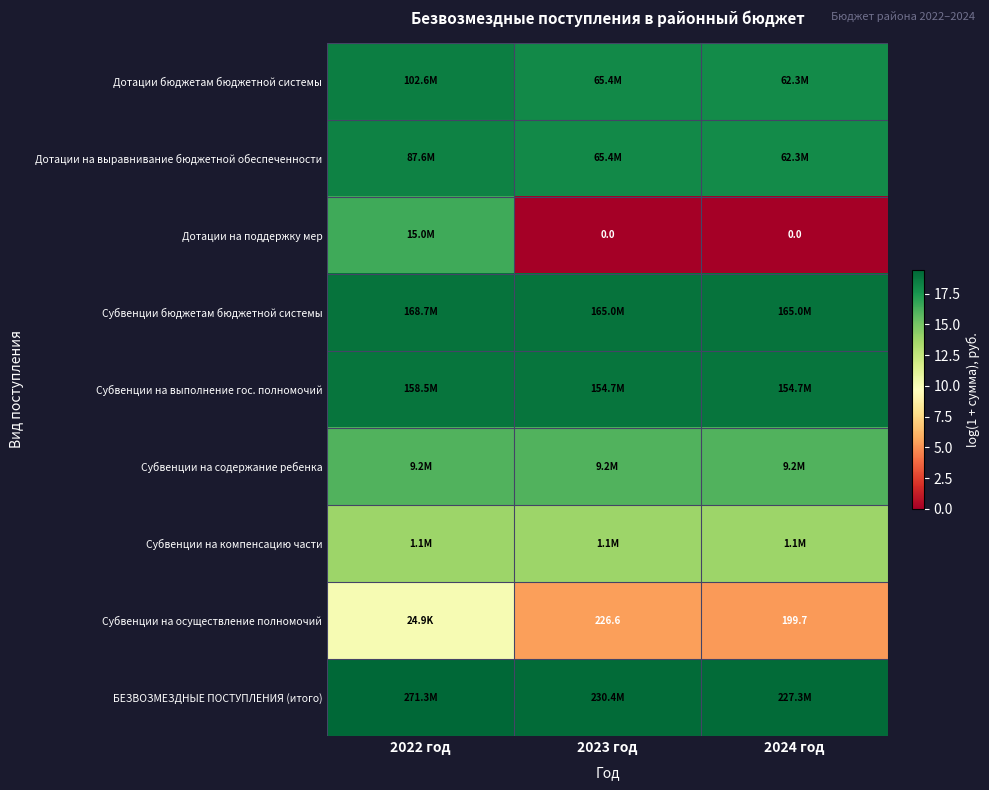

Which category has the highest value across all series?

2022 год